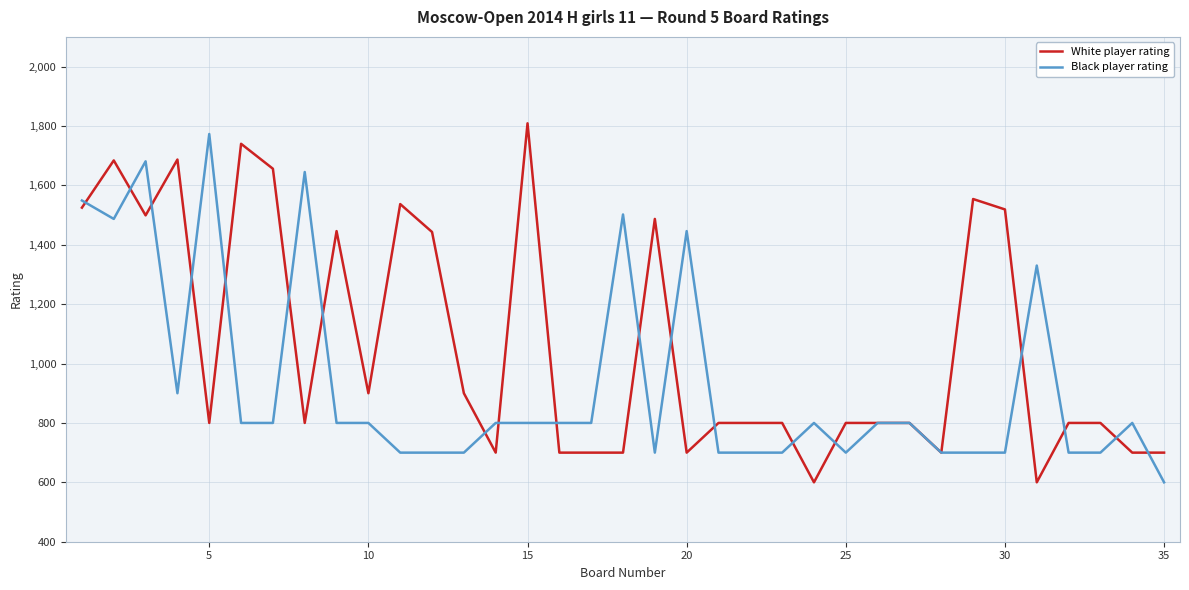

Rank the series by their average value, from highest to lowest.

White player rating, Black player rating